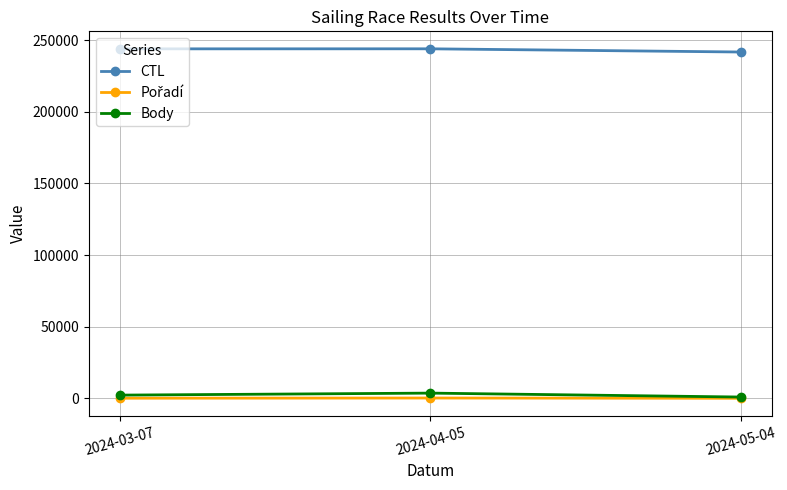

What is the label of the 2nd point from the right?

2024-04-05